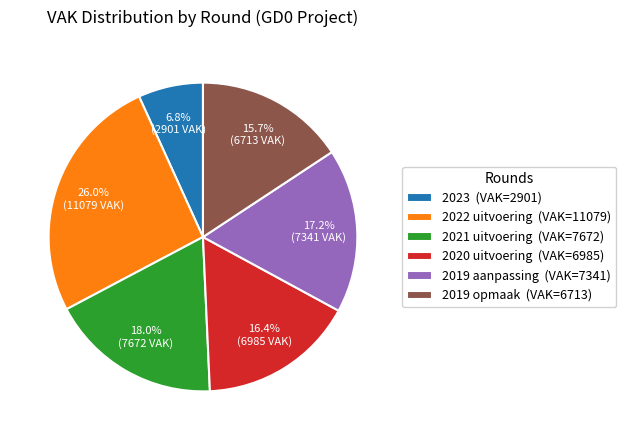

Rank the categories by value from highest to lowest.

2022 uitvoering (VAK=11079), 2021 uitvoering (VAK=7672), 2019 aanpassing (VAK=7341), 2020 uitvoering (VAK=6985), 2019 opmaak (VAK=6713), 2023 (VAK=2901)